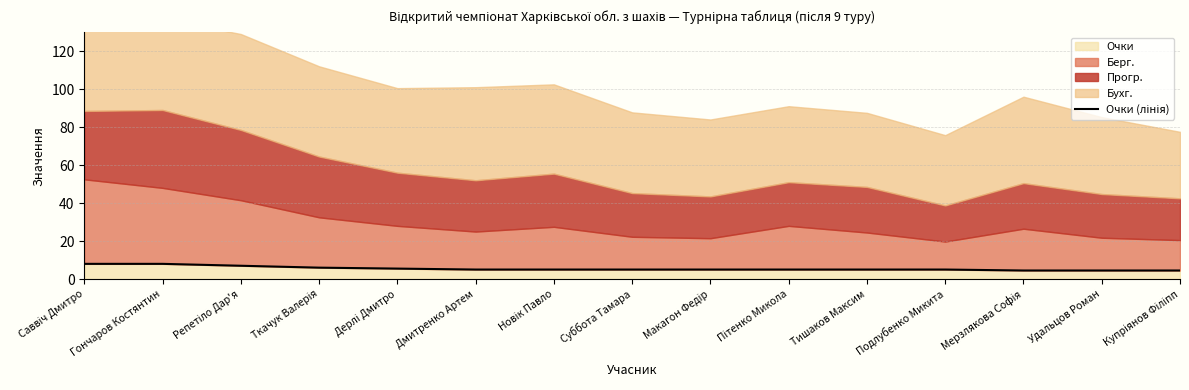

Is it true that the value at Подлубенко Микита is 5.0?

True